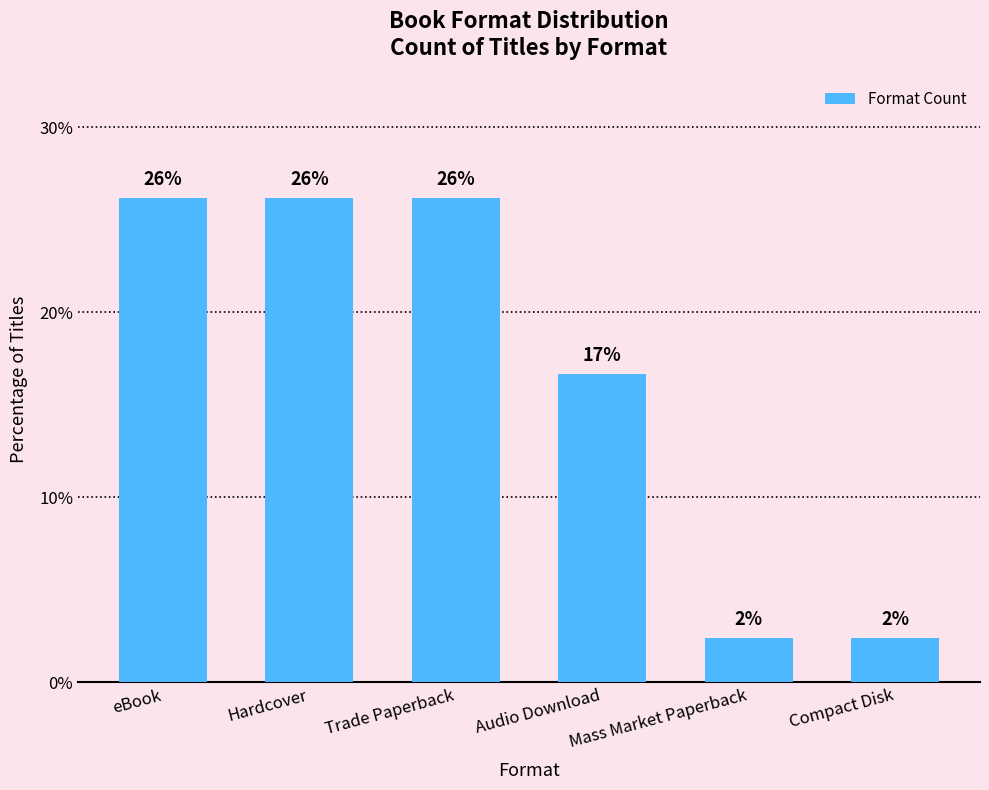

Does the chart contain any negative values?

No